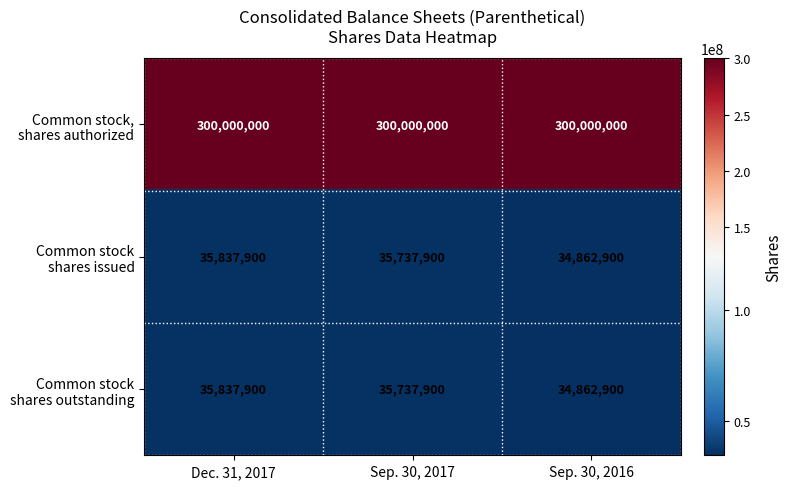

What is the spread (max minus min) of values at Dec. 31, 2017?

264162100